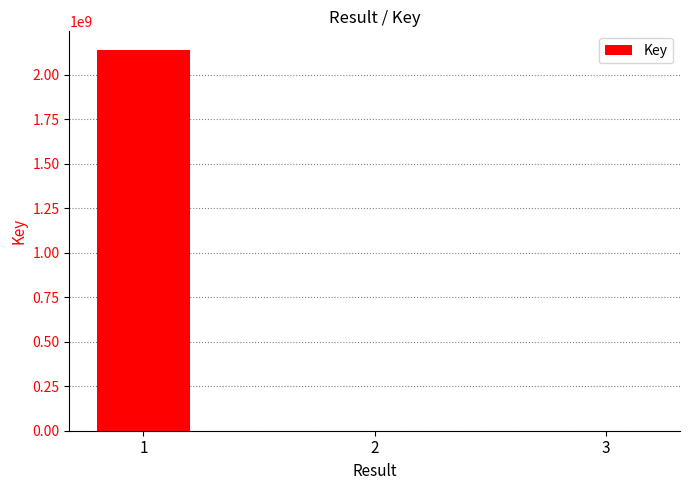

What is the sum of all values?

2138884462